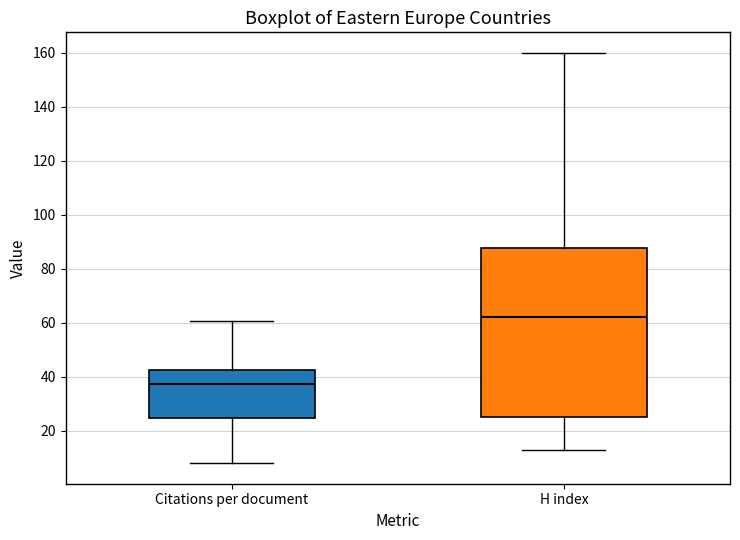

Where is the upper edge of the box for Citations per document on the y-axis? The values are not printed on the chart, so give them approximately, as read against the axis.

42